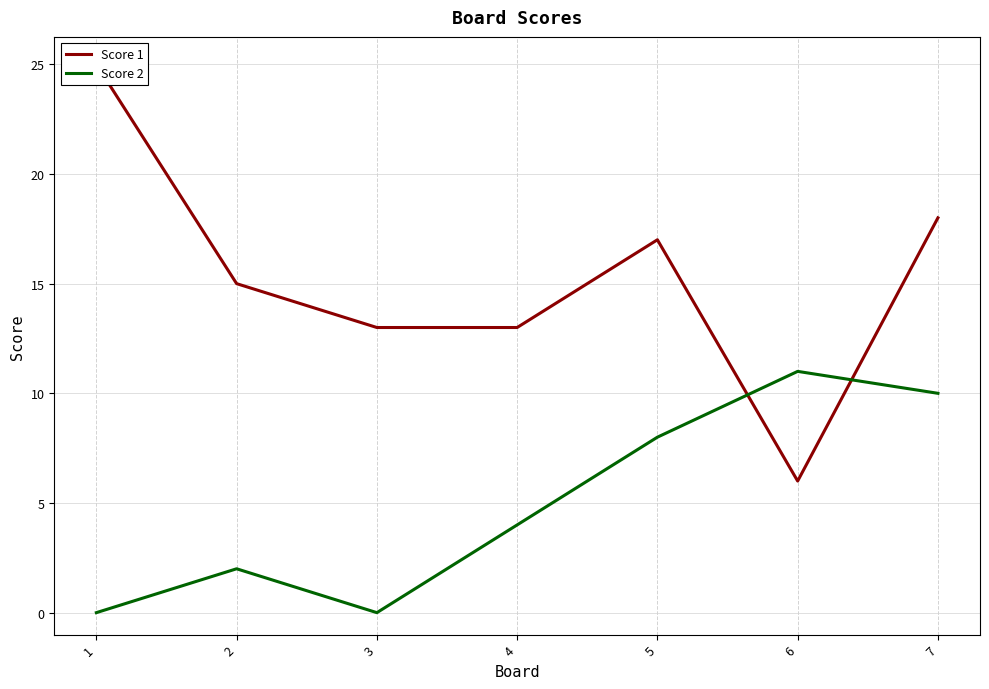

The Score 2 series shows 0 at 3. True or false?

True